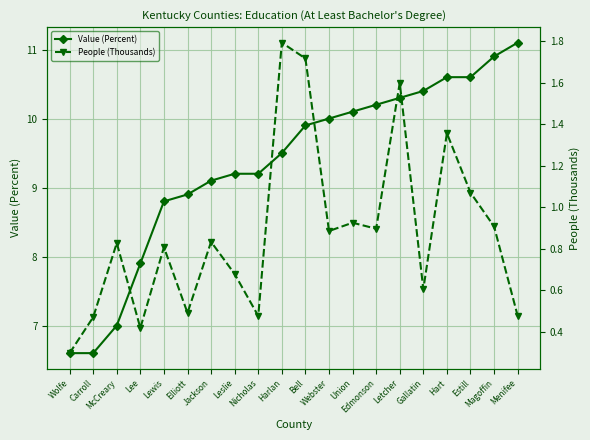

At which label does Value (Percent) reach its minimum?

Wolfe